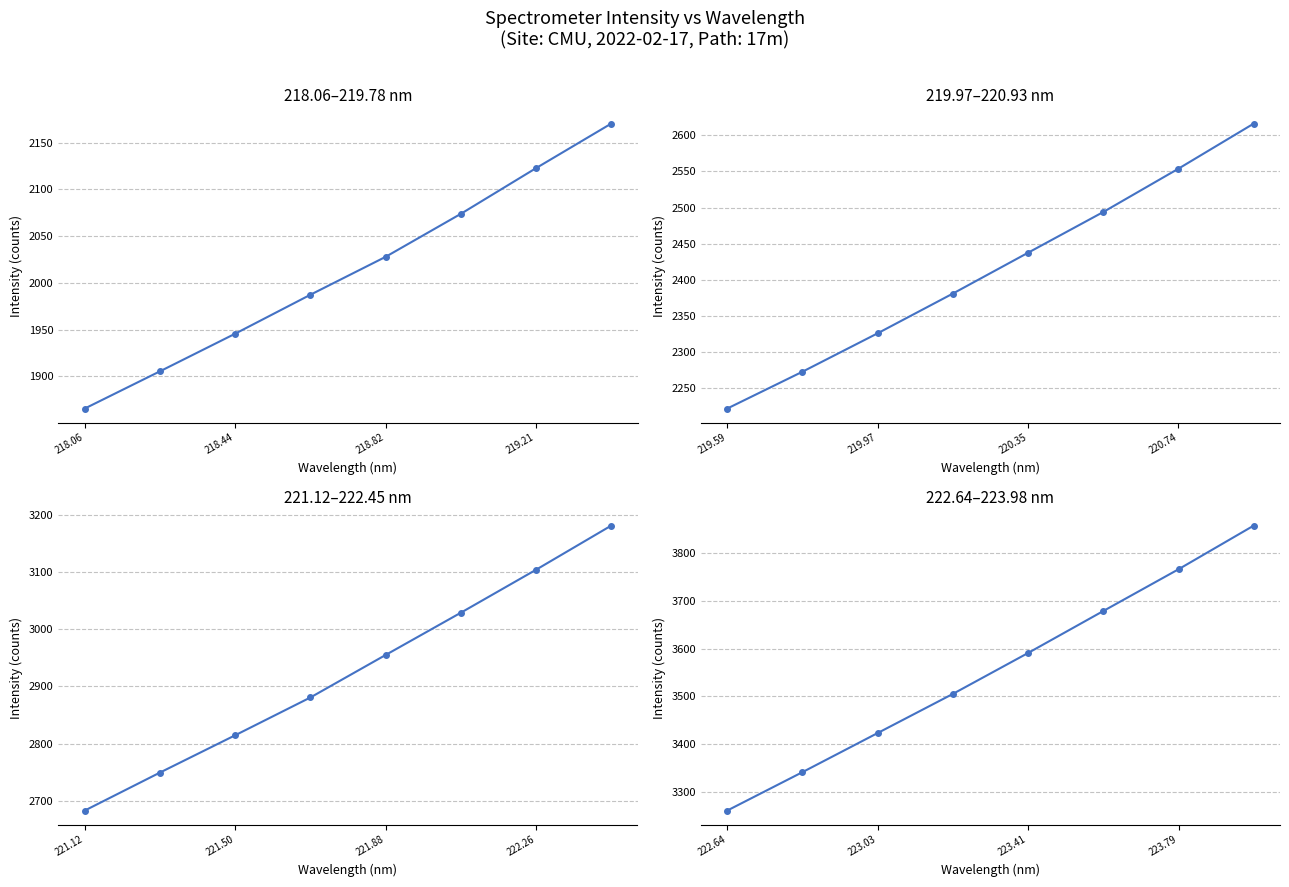

What is the value of the 6th point from the left?

3679.1